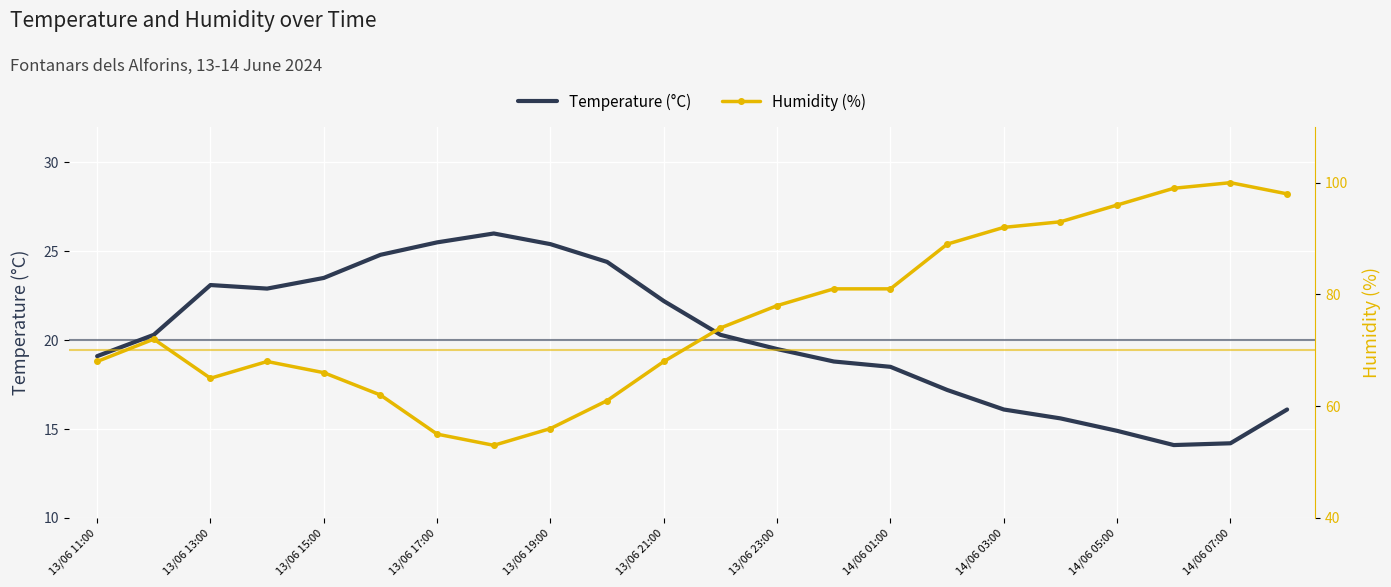

What is the difference between the highest and lowest values at 11?

53.7